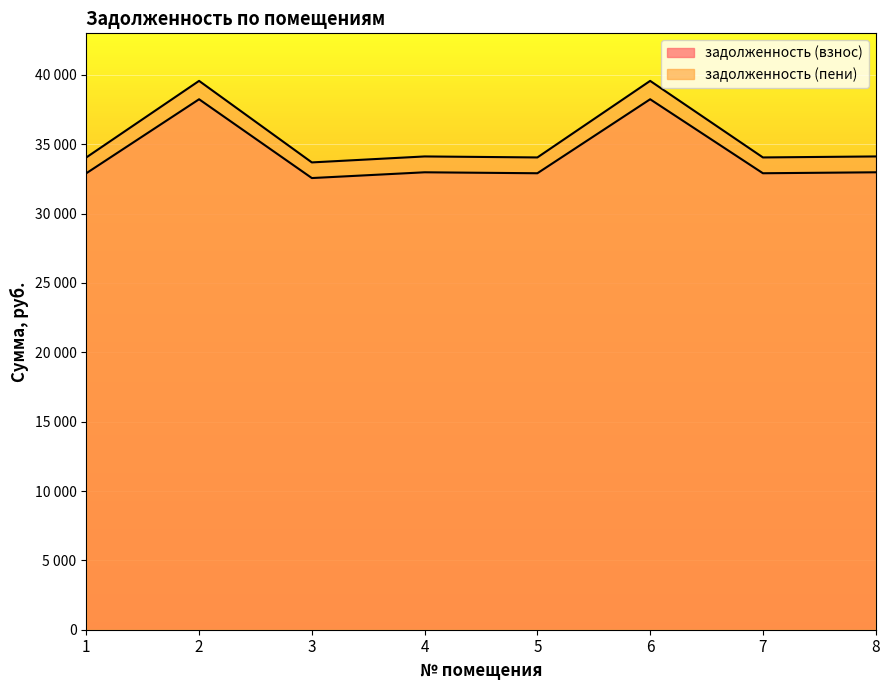

True or false: задолженность (пени) and задолженность (взнос) cross at least once.

False